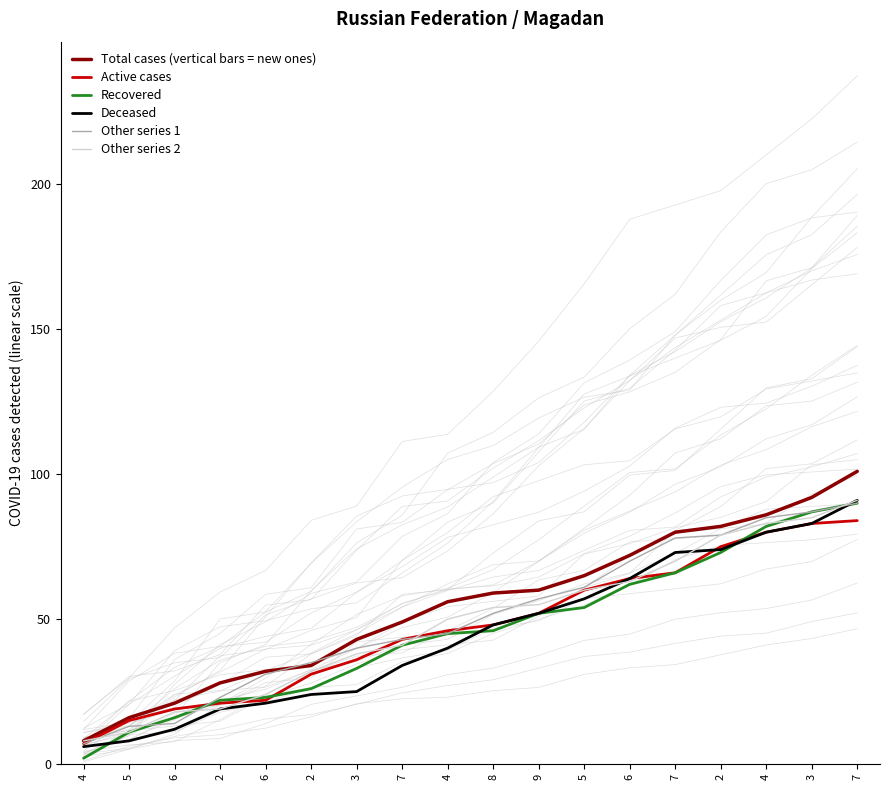

How many lines are shown in the chart?

6